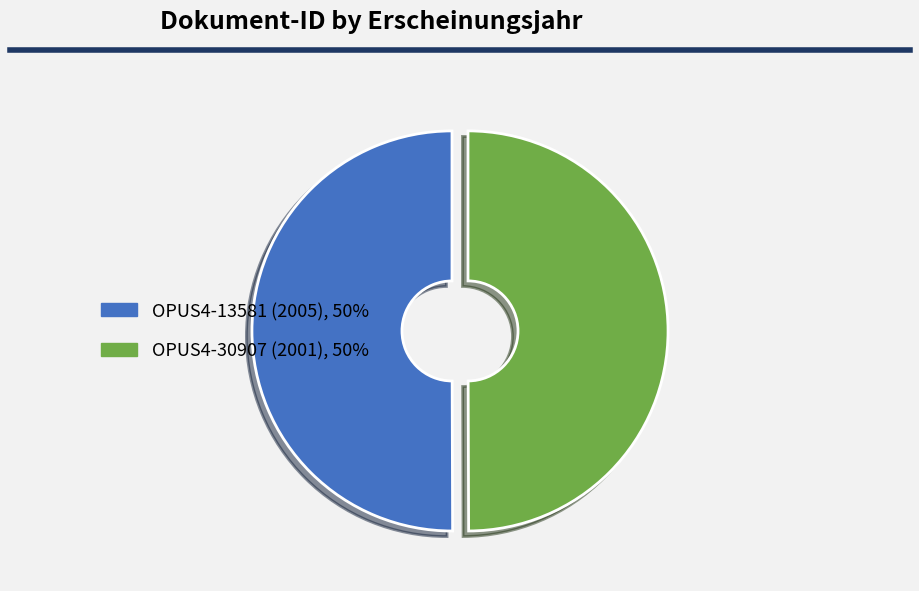

Do OPUS4-30907 (2001), 50% and OPUS4-13581 (2005), 50% together represent more than half of the pie?

Yes